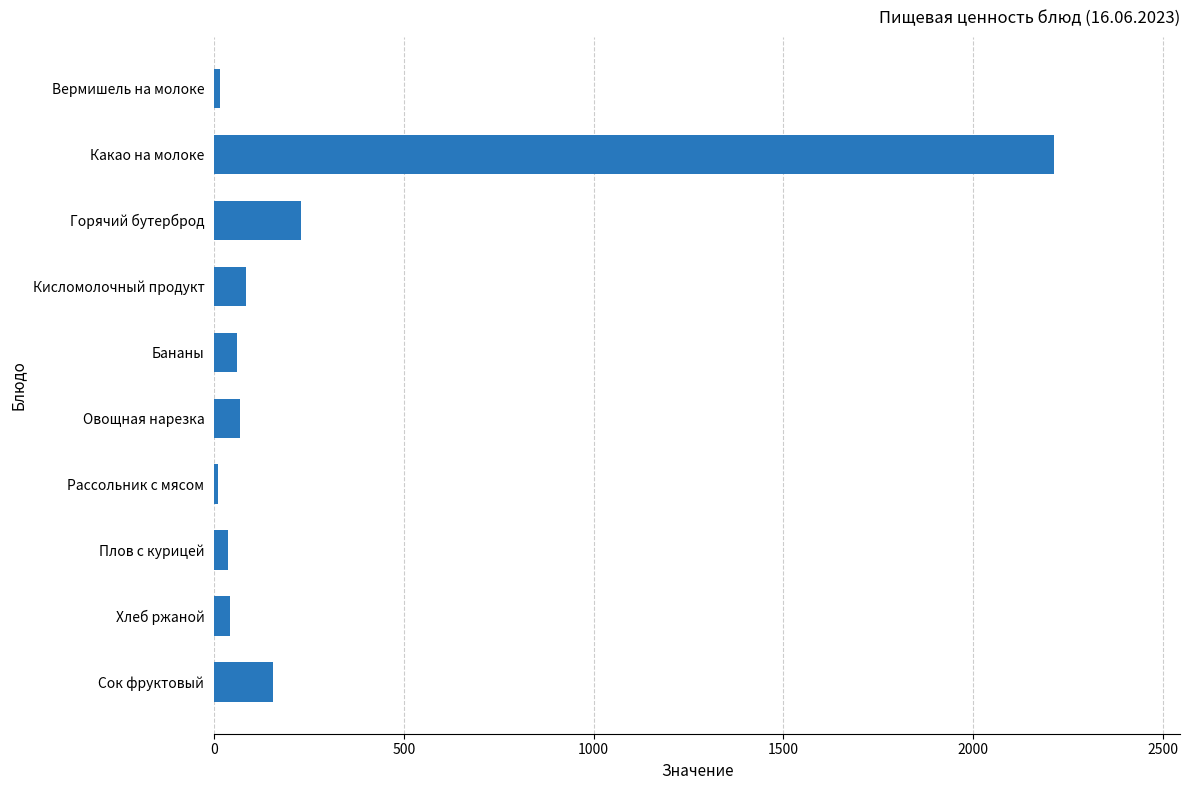

What is the label of the 5th bar from the top?

Бананы